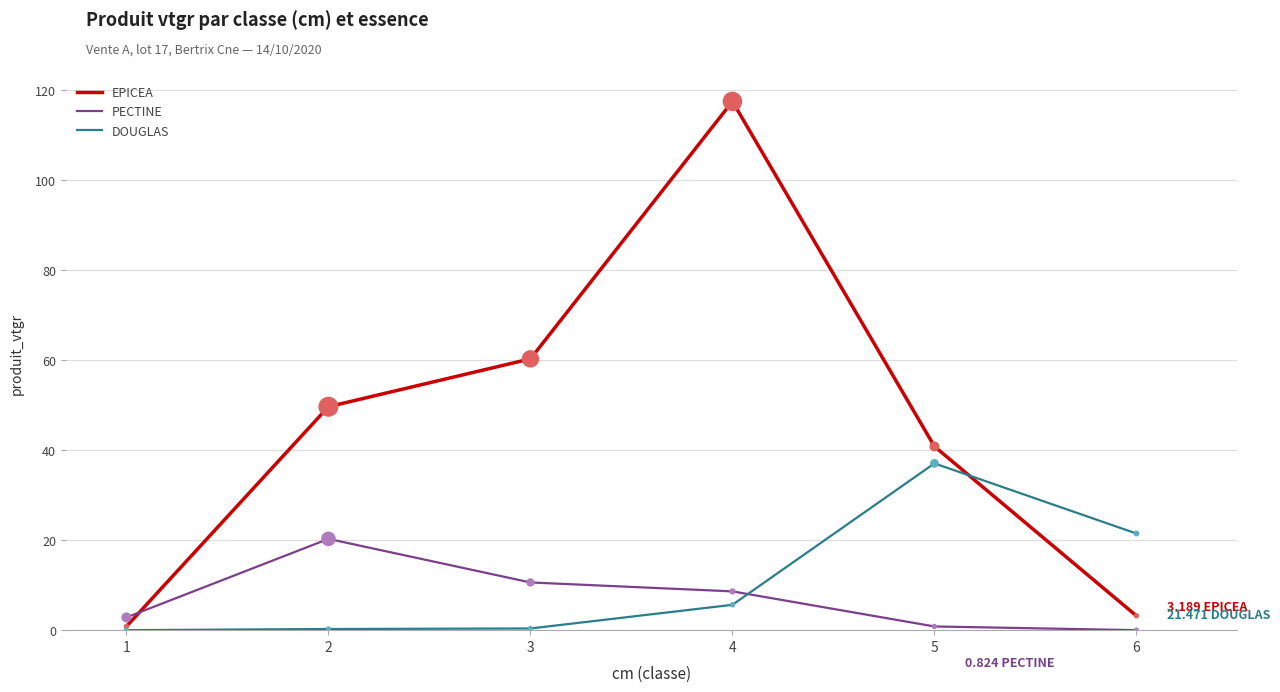

What are all the series names shown in the legend?

EPICEA, PECTINE, DOUGLAS